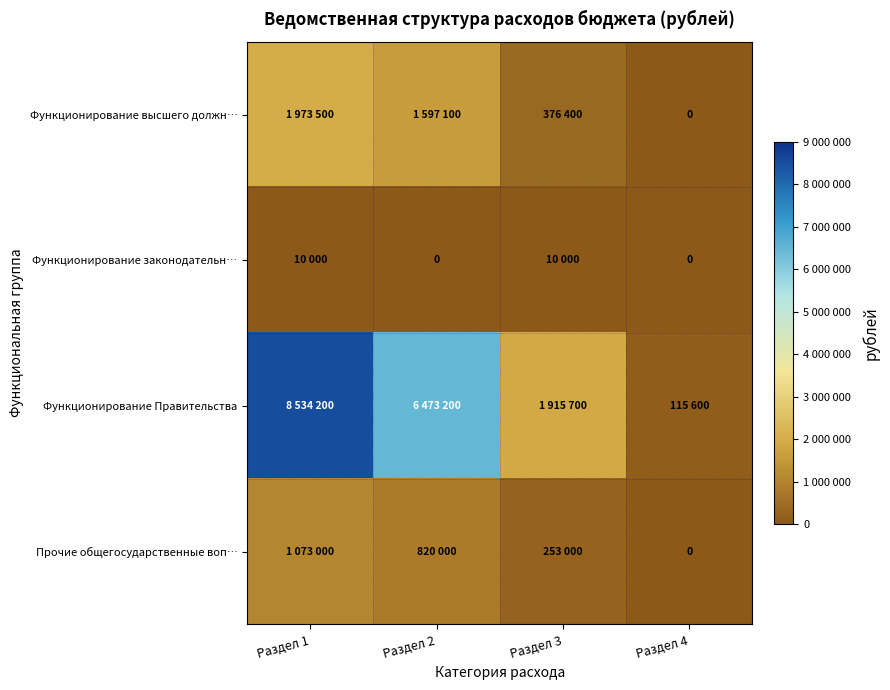

How many data points in Прочие общегосударственные воп… are above 820000?

1